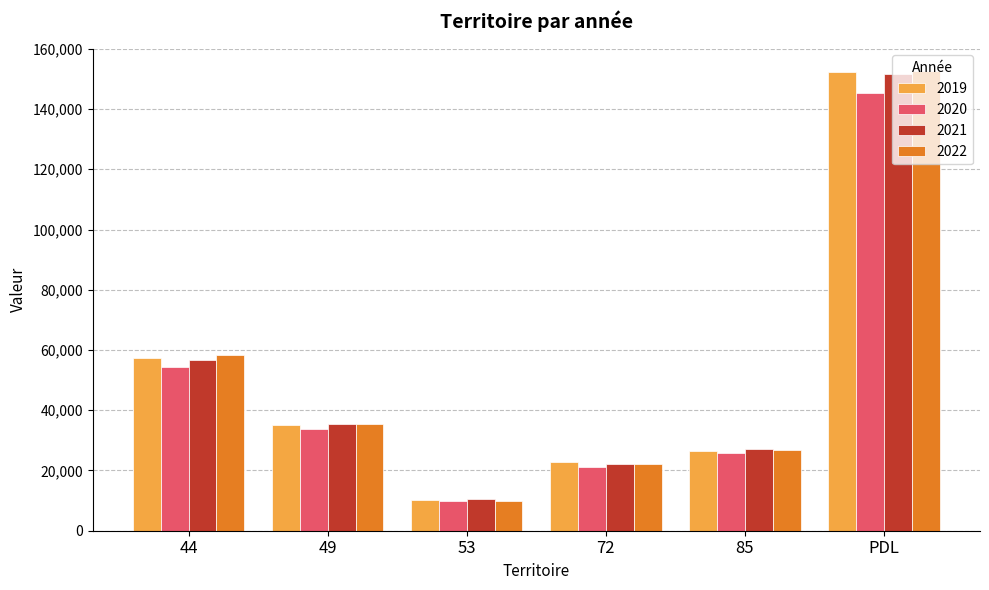

True or false: 2019 has a value of 152239 at PDL.

True